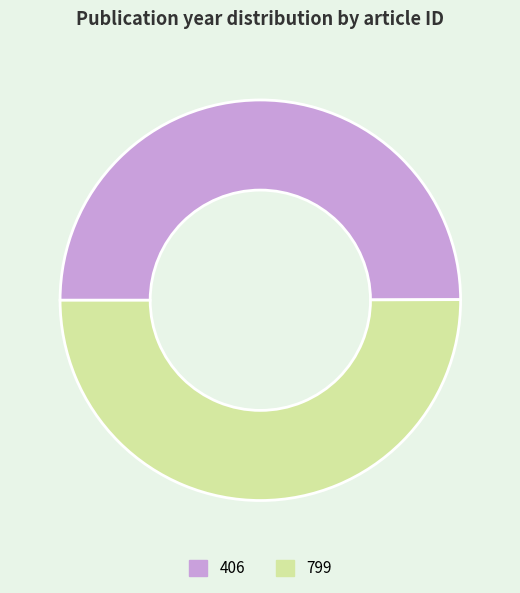

What is the ratio of the value at 406 to the value at 799?

1.0